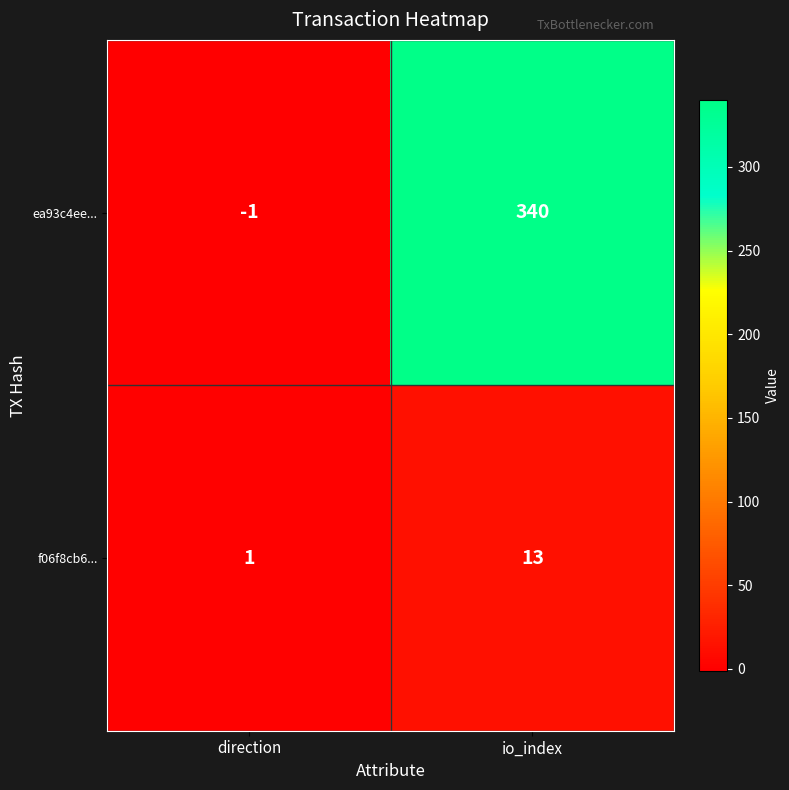

Reading right to left, transcribe all the data shown in this chart.

ea93c4ee...: io_index=340	direction=-1
f06f8cb6...: io_index=13	direction=1